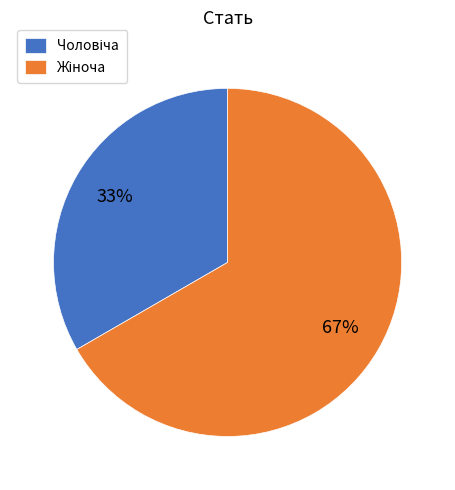

To the nearest percent, what is the average slice percentage?

50%